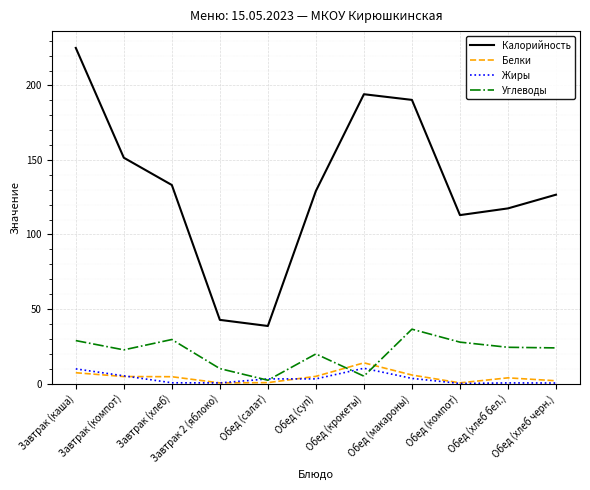

Which category has the highest value in the Углеводы series?

Обед (макароны)